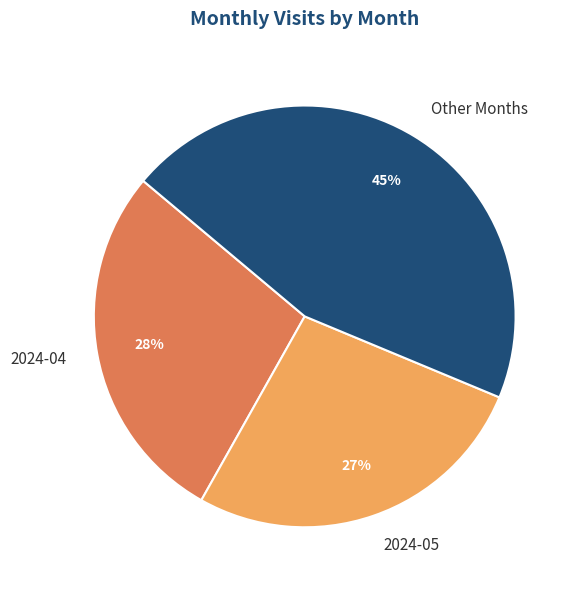

Is it true that 2024-04 is 28% of the pie?

True